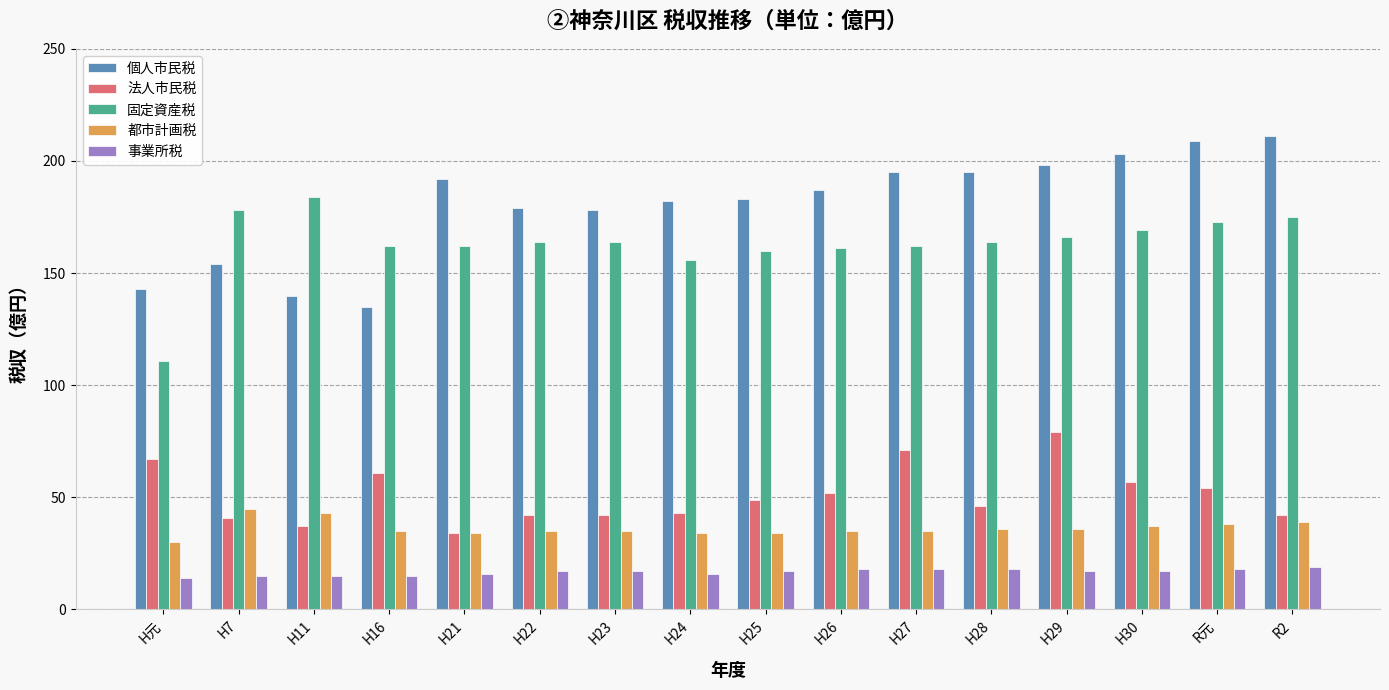

At which label does 法人市民税 reach its peak?

H29